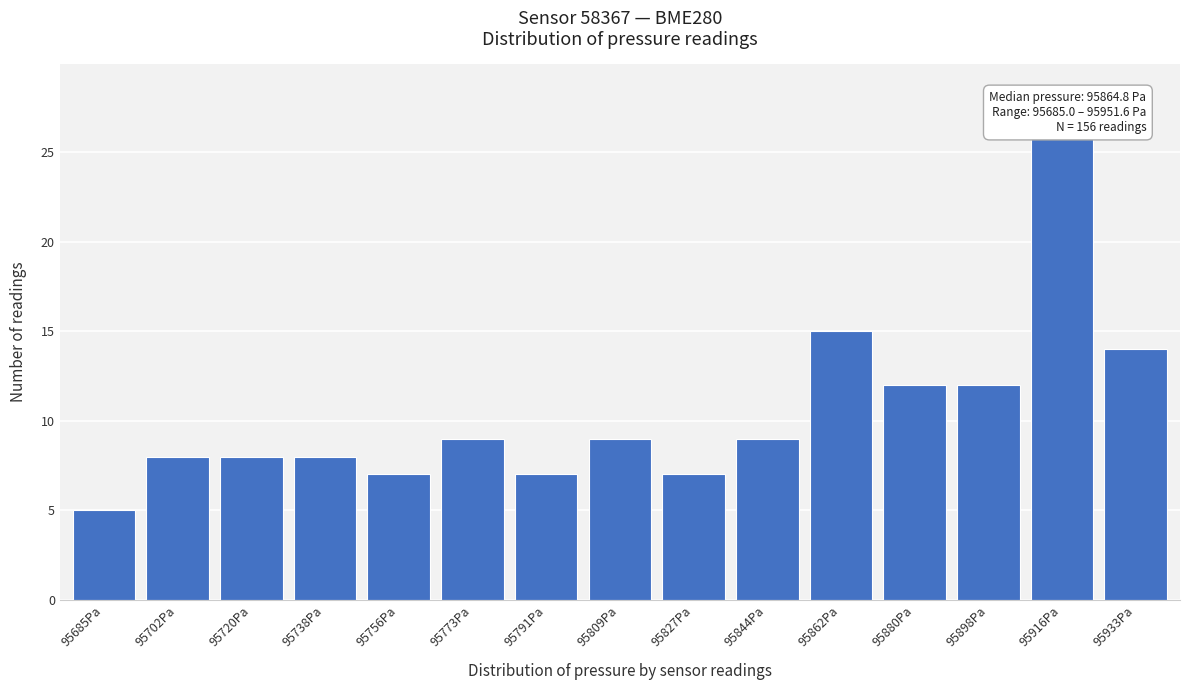

Reading left to right, what are all the values shown in this chart?

5	8	8	8	7	9	7	9	7	9	15	12	12	26	14